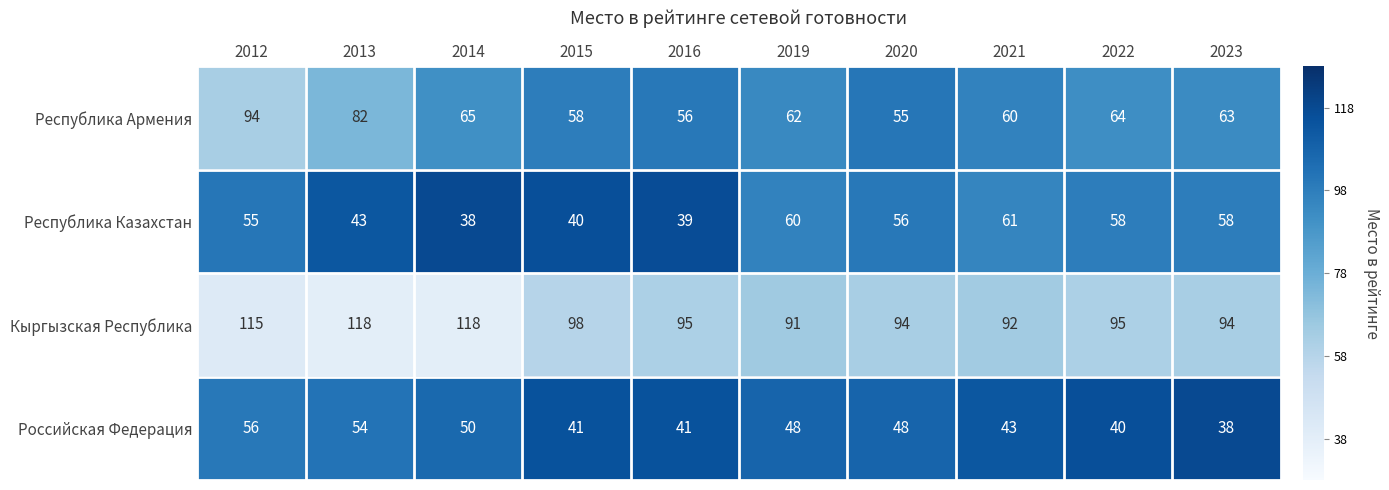

Which series has the widest spread of values?

Республика Армения